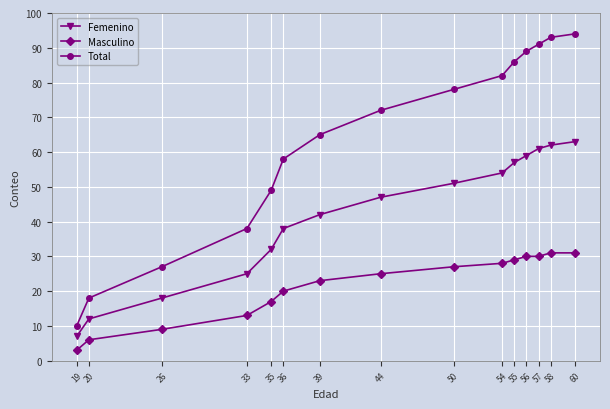

True or false: Masculino and Total cross at least once.

False